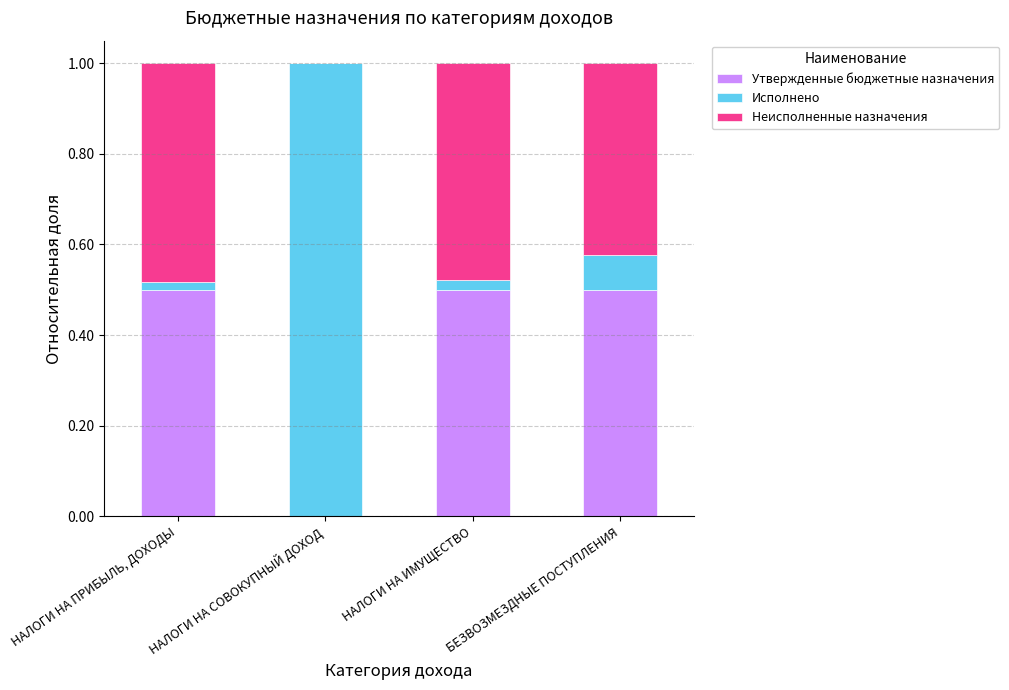

True or false: Утвержденные бюджетные назначения has a value of 0.0 at НАЛОГИ НА СОВОКУПНЫЙ ДОХОД.

True